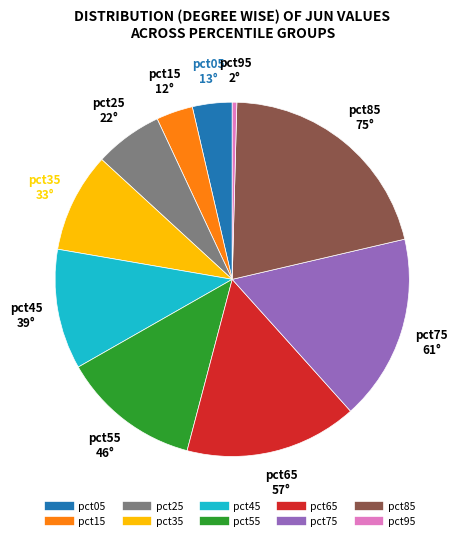

Does pct75 represent more than half of the total?

No